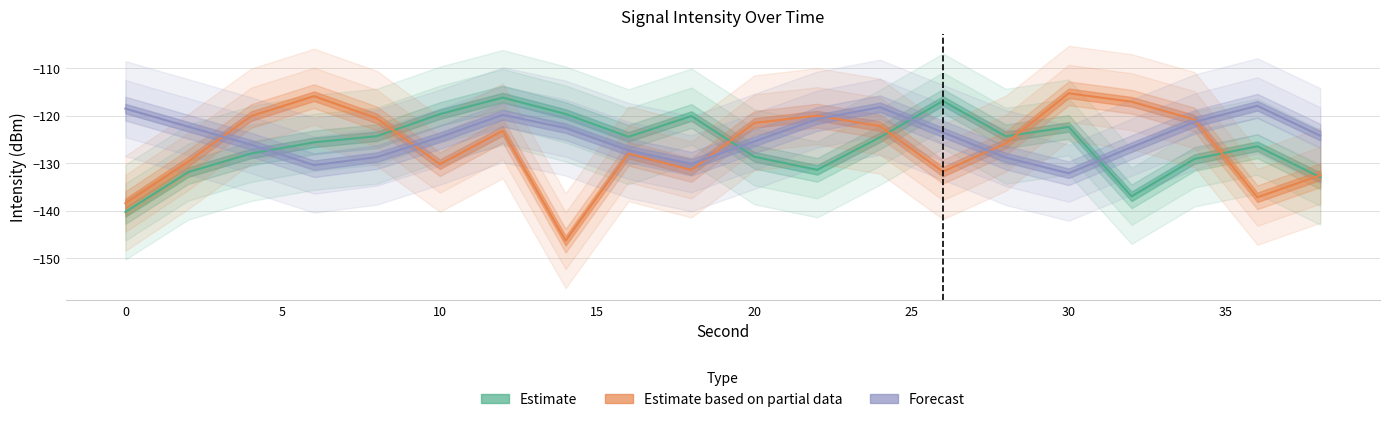

True or false: Estimate based on partial data and Forecast intersect in this chart.

True